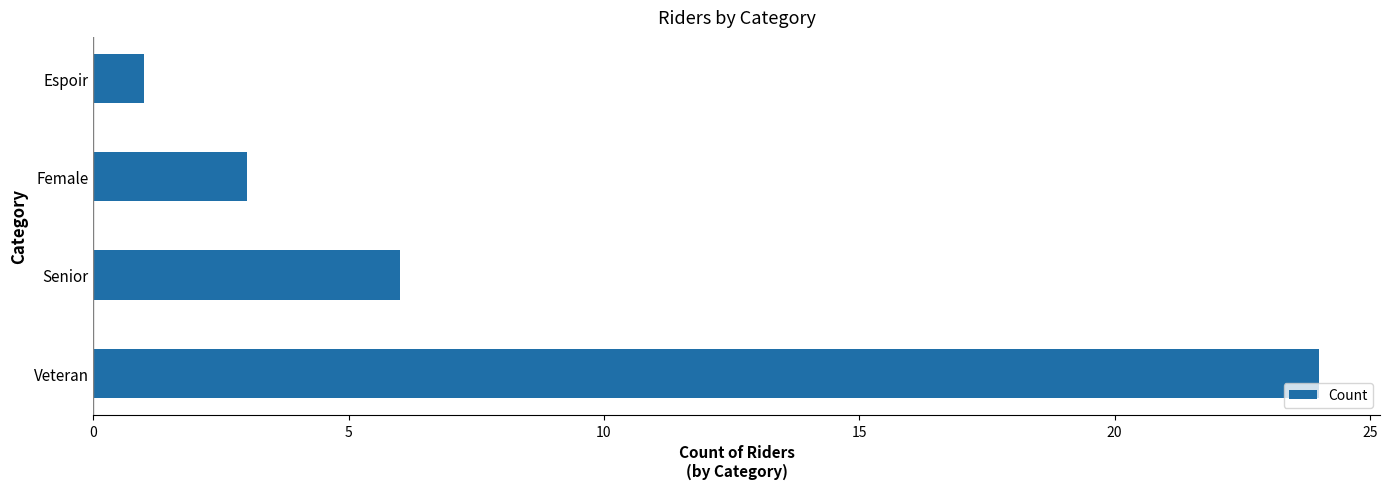

At which label is the value closest to 12?

Senior